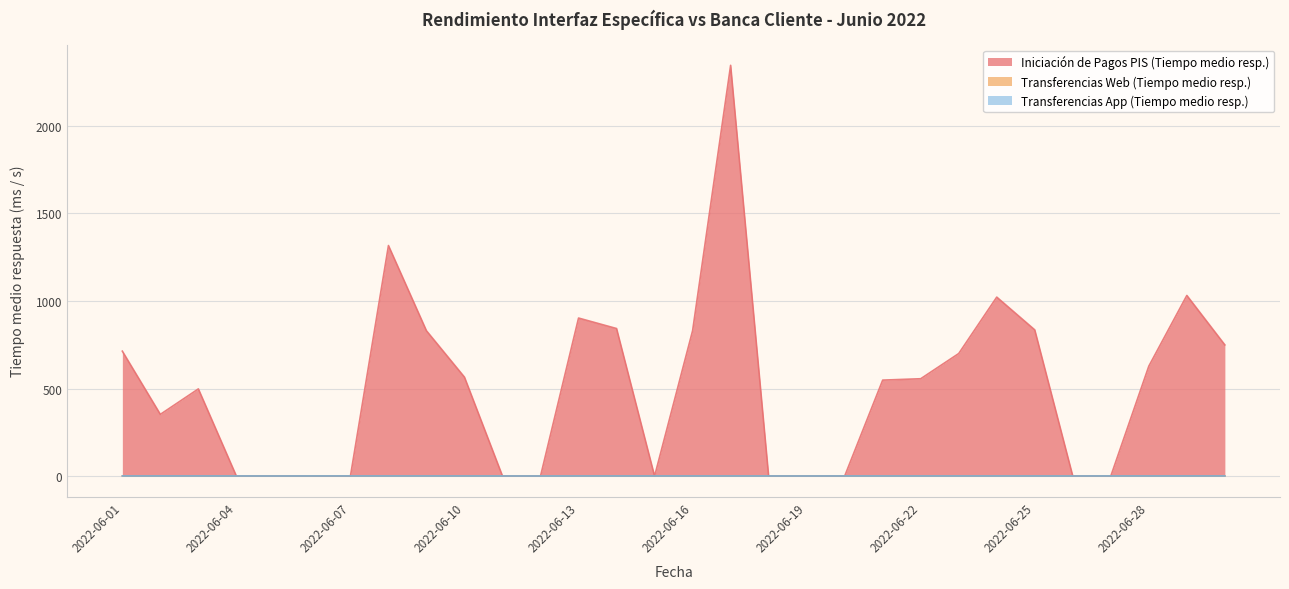

Reading right to left, extract all data points from this chart.

Iniciación de Pagos PIS (Tiempo medio resp.): 2022-06-30=749.2	2022-06-29=1031.8	2022-06-28=628.0	2022-06-27=0.0	2022-06-26=0.0	2022-06-25=835.0	2022-06-24=1022.2	2022-06-23=700.0	2022-06-22=556.0	2022-06-21=548.1	2022-06-20=0.0	2022-06-19=0.0	2022-06-18=0.0	2022-06-17=2346.2	2022-06-16=830.4	2022-06-15=0.0	2022-06-14=842.7	2022-06-13=902.6	2022-06-12=0.0	2022-06-11=0.0	2022-06-10=564.9	2022-06-09=829.9	2022-06-08=1316.9	2022-06-07=0.0	2022-06-06=0.0	2022-06-05=0.0	2022-06-04=0.0	2022-06-03=498.0	2022-06-02=352.5	2022-06-01=713.5
Transferencias Web (Tiempo medio resp.): 2022-06-30=0.7	2022-06-29=0.7	2022-06-28=0.6	2022-06-27=0.6	2022-06-26=0.5	2022-06-25=0.6	2022-06-24=0.6	2022-06-23=0.6	2022-06-22=0.6	2022-06-21=0.6	2022-06-20=0.6	2022-06-19=0.5	2022-06-18=0.5	2022-06-17=0.7	2022-06-16=0.6	2022-06-15=0.6	2022-06-14=0.6	2022-06-13=0.6	2022-06-12=0.5	2022-06-11=0.5	2022-06-10=0.6	2022-06-09=0.6	2022-06-08=0.7	2022-06-07=0.7	2022-06-06=0.6	2022-06-05=0.5	2022-06-04=0.6	2022-06-03=0.7	2022-06-02=0.7	2022-06-01=0.7
Transferencias App (Tiempo medio resp.): 2022-06-30=0.7	2022-06-29=0.7	2022-06-28=0.6	2022-06-27=0.6	2022-06-26=0.5	2022-06-25=0.6	2022-06-24=0.6	2022-06-23=0.6	2022-06-22=0.6	2022-06-21=0.6	2022-06-20=0.6	2022-06-19=0.5	2022-06-18=0.5	2022-06-17=0.7	2022-06-16=0.6	2022-06-15=0.6	2022-06-14=0.6	2022-06-13=0.6	2022-06-12=0.5	2022-06-11=0.5	2022-06-10=0.6	2022-06-09=0.6	2022-06-08=0.7	2022-06-07=0.7	2022-06-06=0.6	2022-06-05=0.5	2022-06-04=0.6	2022-06-03=0.7	2022-06-02=0.7	2022-06-01=0.7